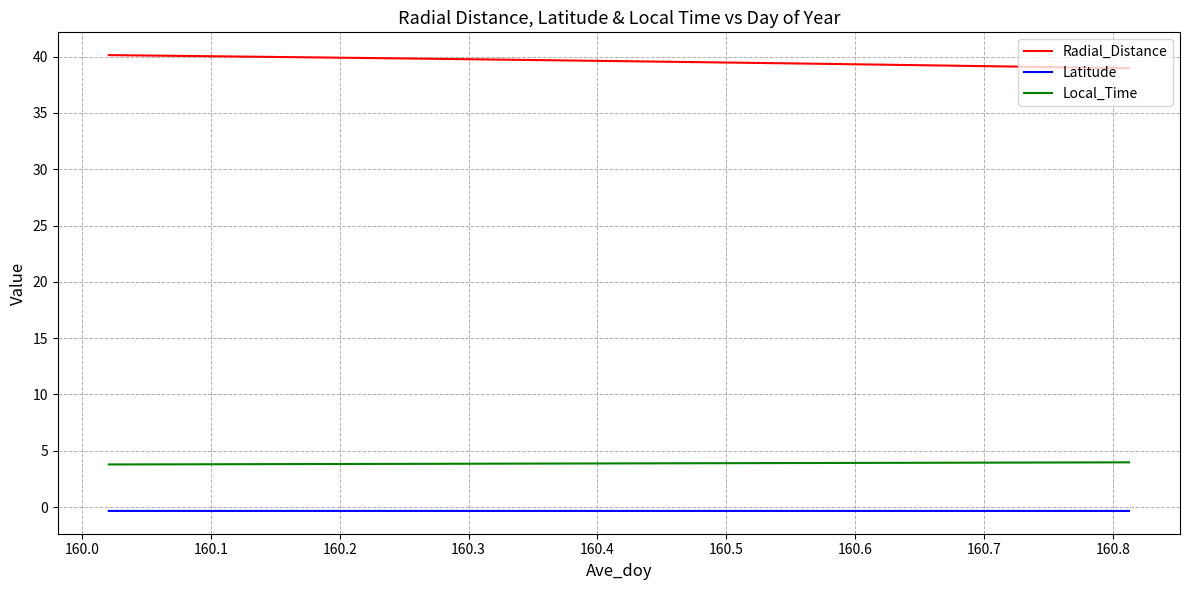

Which series has the largest total across all categories?

Radial_Distance